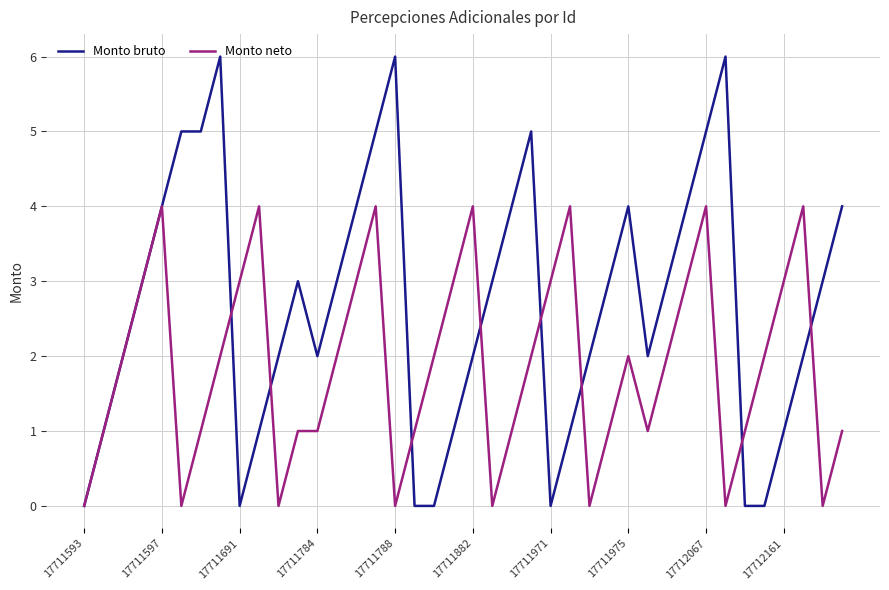

Which series has the largest range (max minus min)?

Monto bruto